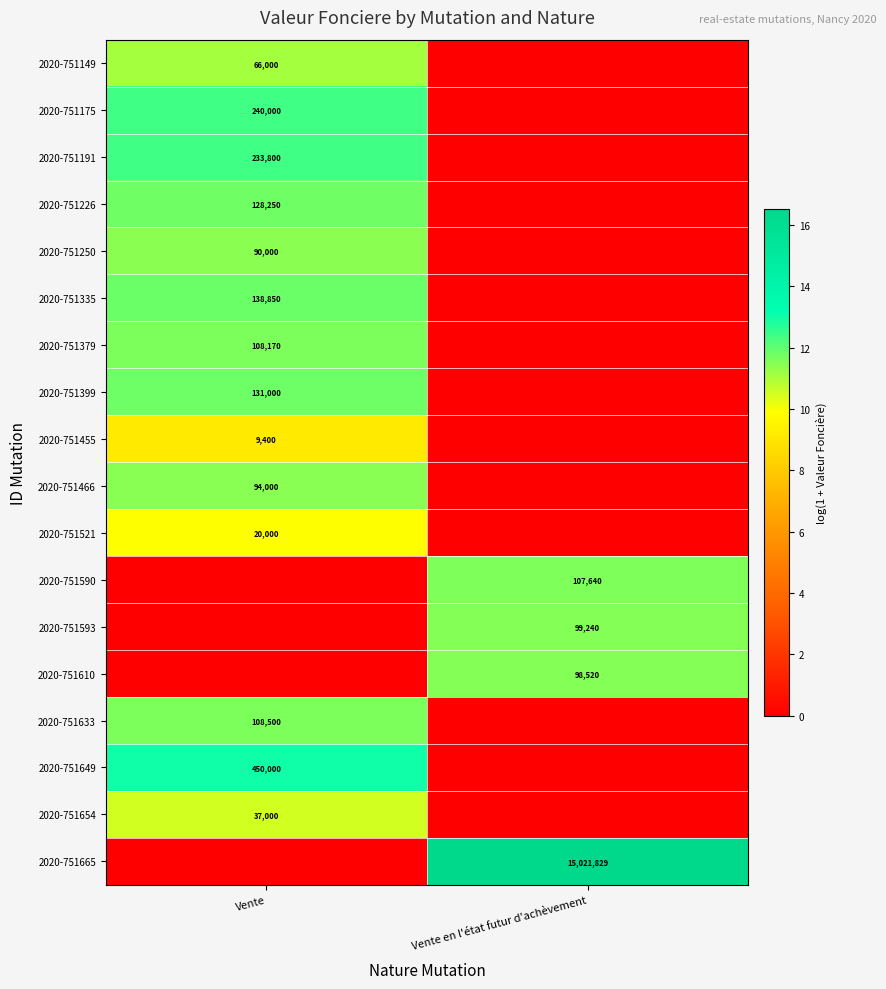

Which has a higher value, Vente en l'état futur d'achèvement or Vente?

Vente